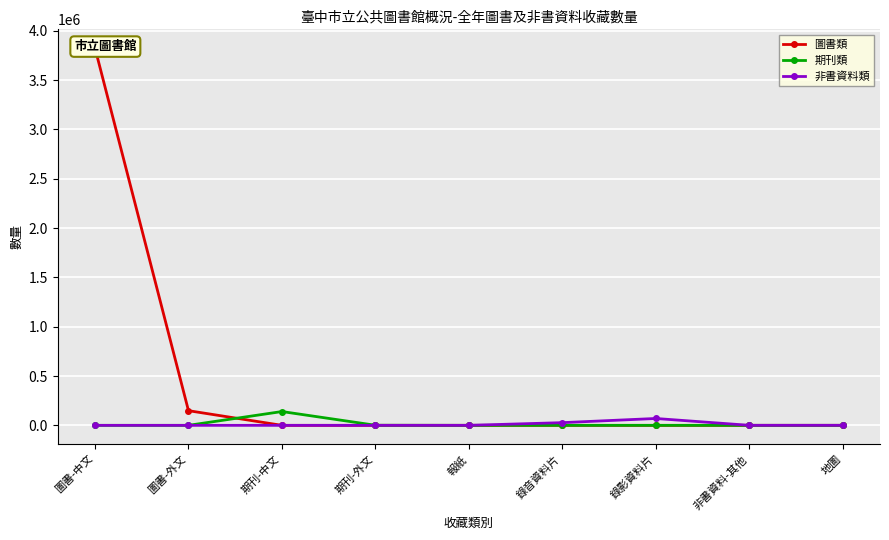

The 非書資料類 series shows 29 at 報紙. True or false?

True